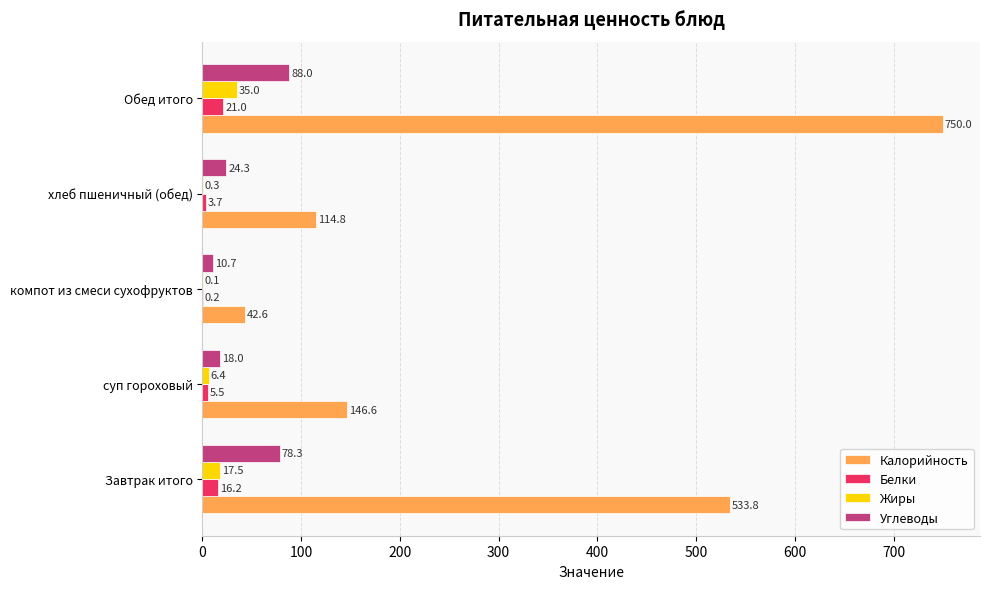

How many data points does each series have?

5